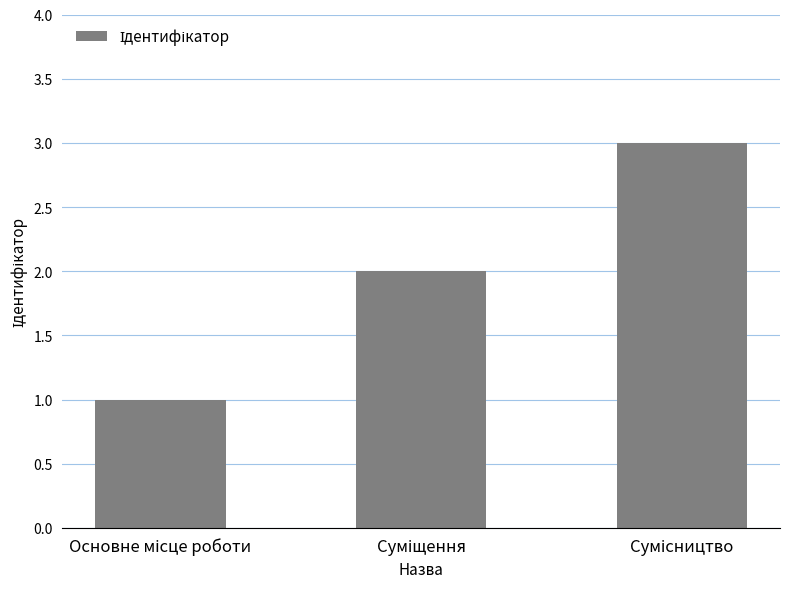

What is the sum of all values?

6